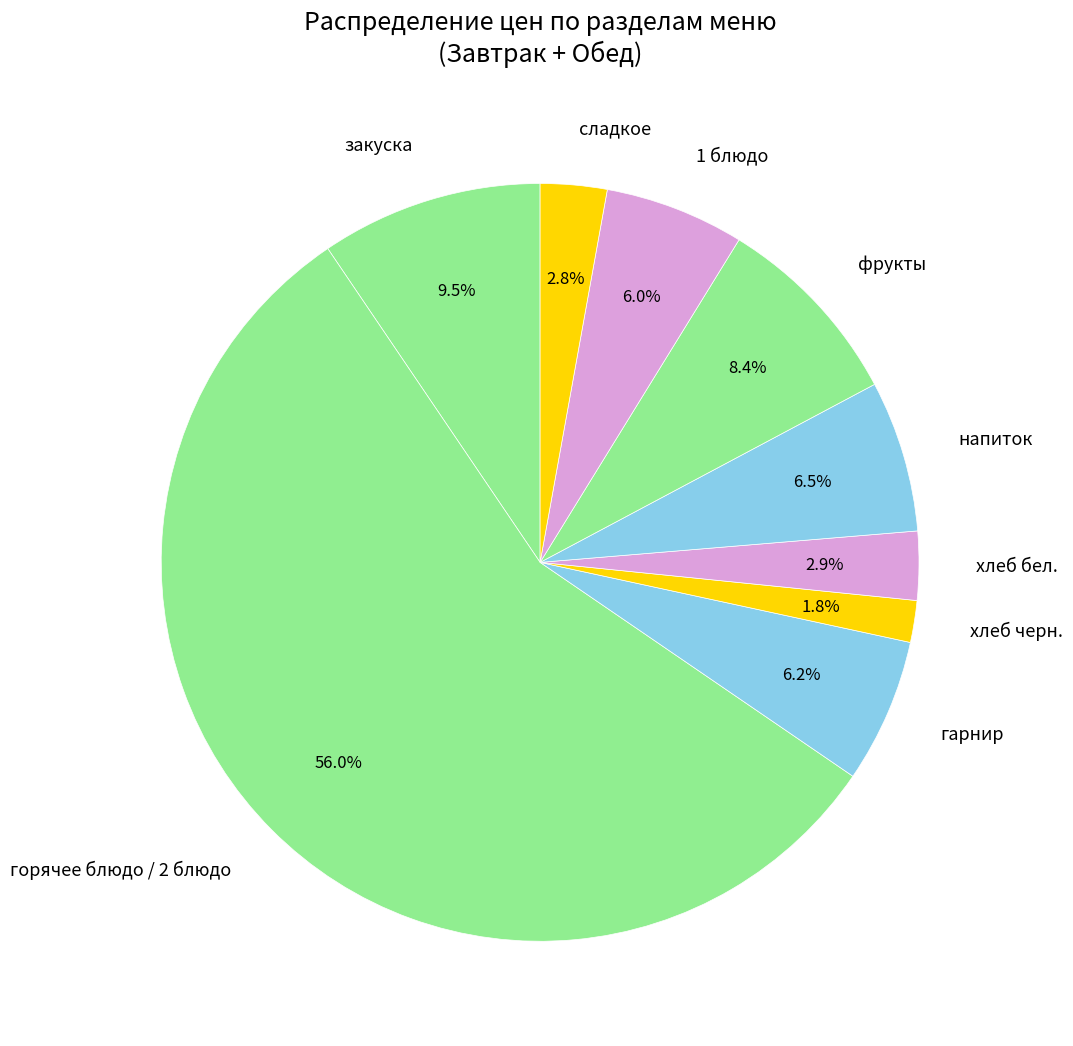

What is the smallest slice in the pie chart?

хлеб черн.